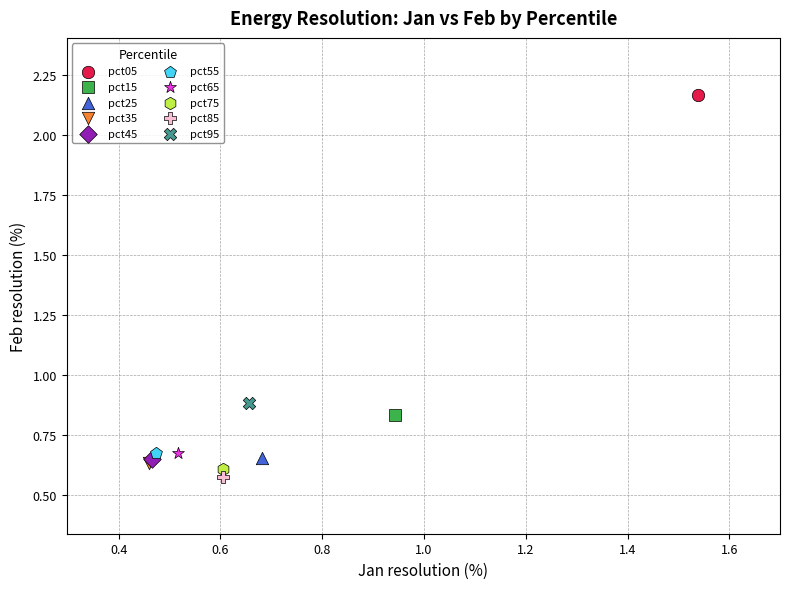

What are all the series names shown in the legend?

pct05, pct15, pct25, pct35, pct45, pct55, pct65, pct75, pct85, pct95